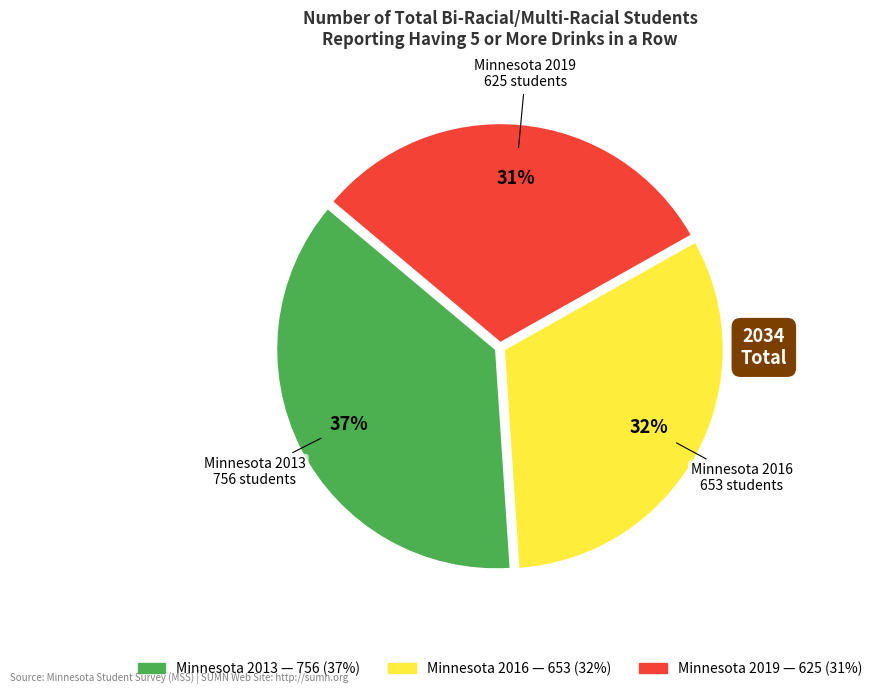

To the nearest percent, what is the combined percentage of Minnesota 2013 and Minnesota 2019?

68%